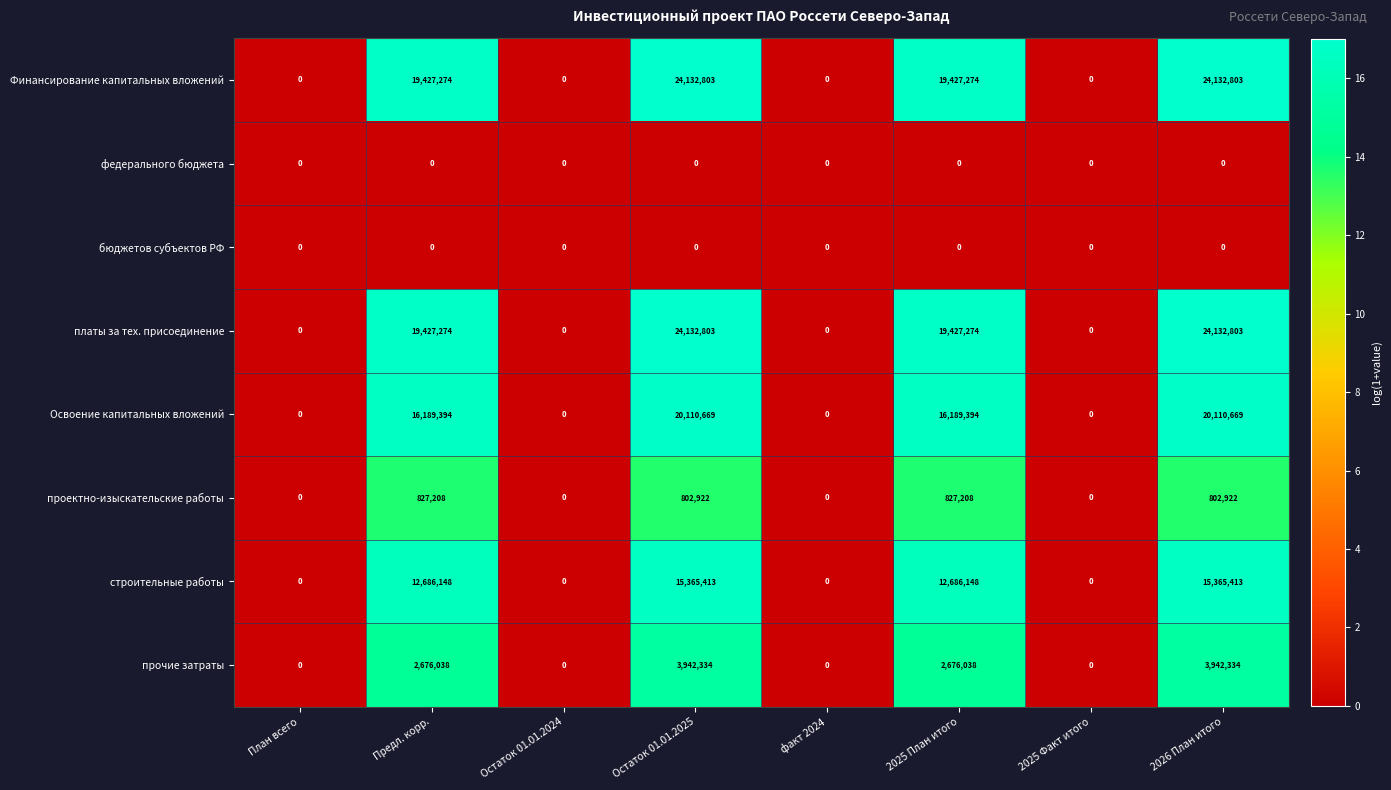

What is the difference between the Освоение капитальных вложений values at Остаток 01.01.2025 and Предл. корр.?

3921275